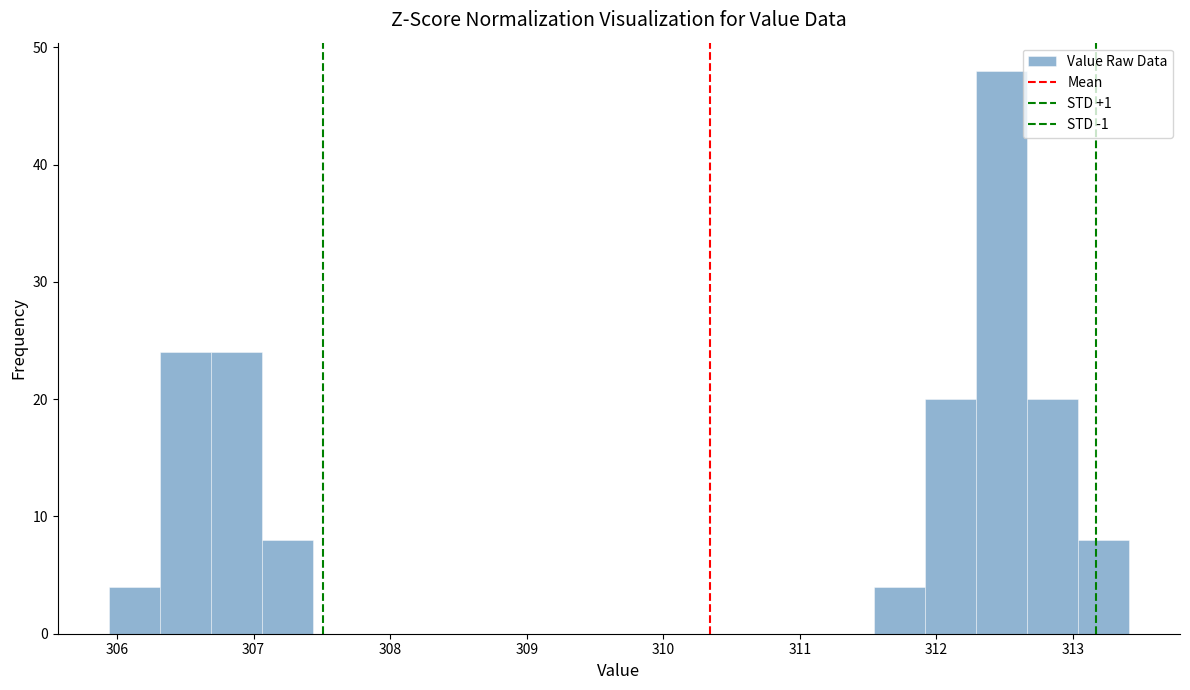

Around what value on the x-axis is the tallest bar? Give the approximate position of its centre, as read against the axis.

312.5